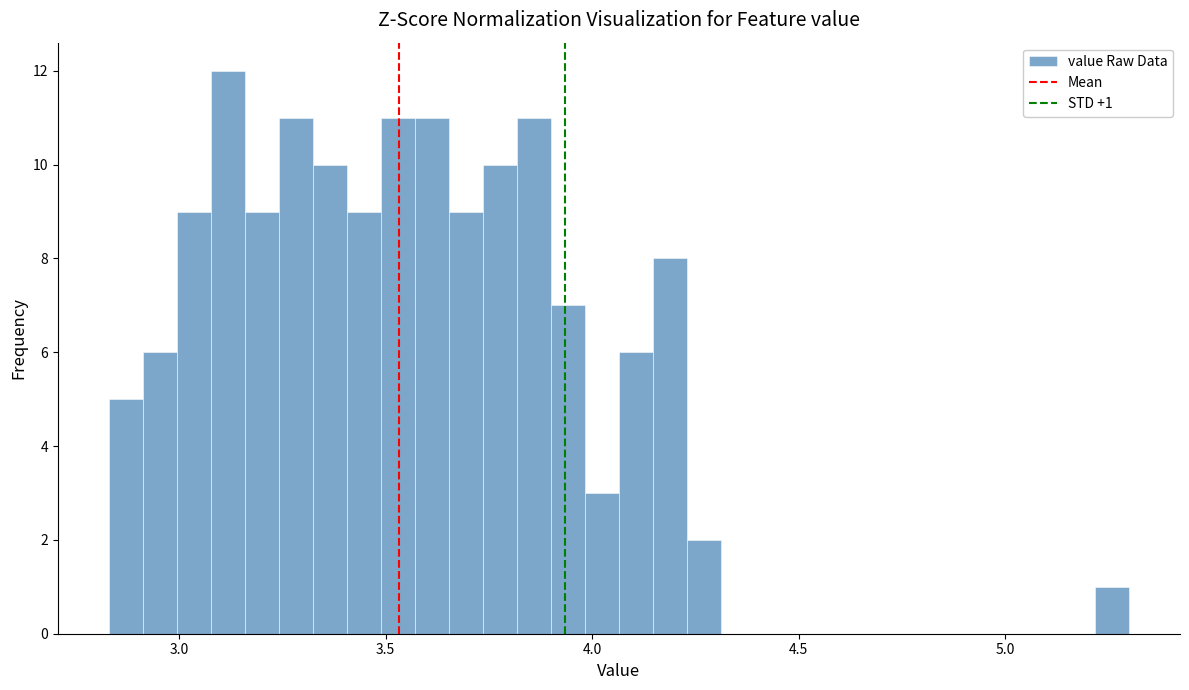

Read against the x-axis, roughly where is the centre of the tallest bar?

3.10